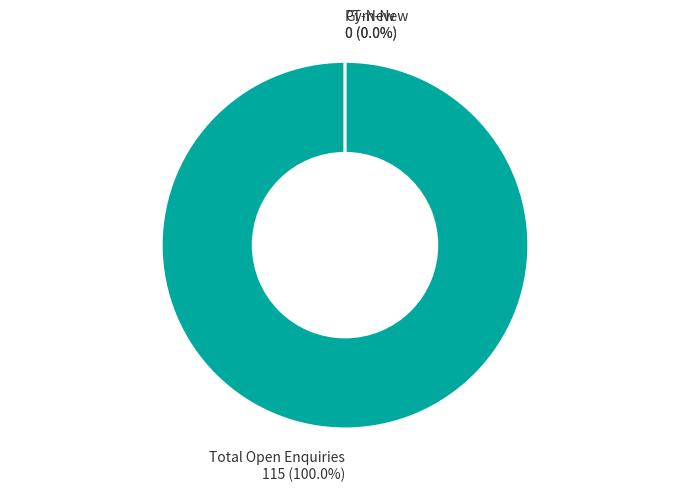

Rank the categories by value from highest to lowest.

Total Open Enquiries, Gym-New, PT-New